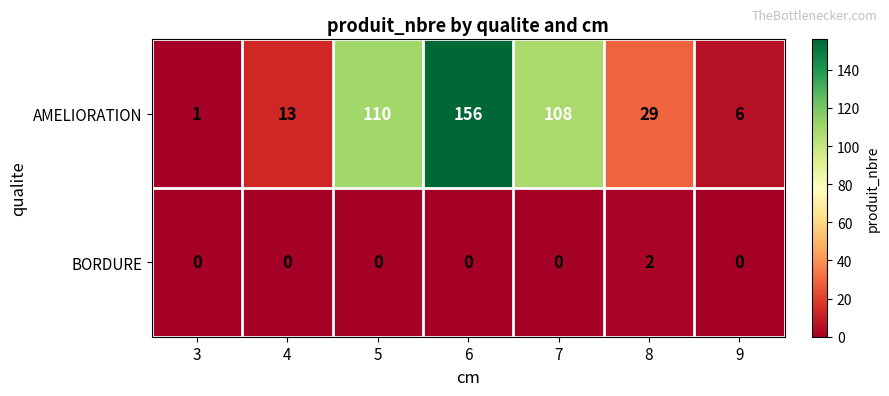

Reading left to right, what are all the values shown in this chart?

AMELIORATION: 1	13	110	156	108	29	6
BORDURE: 0	0	0	0	0	2	0